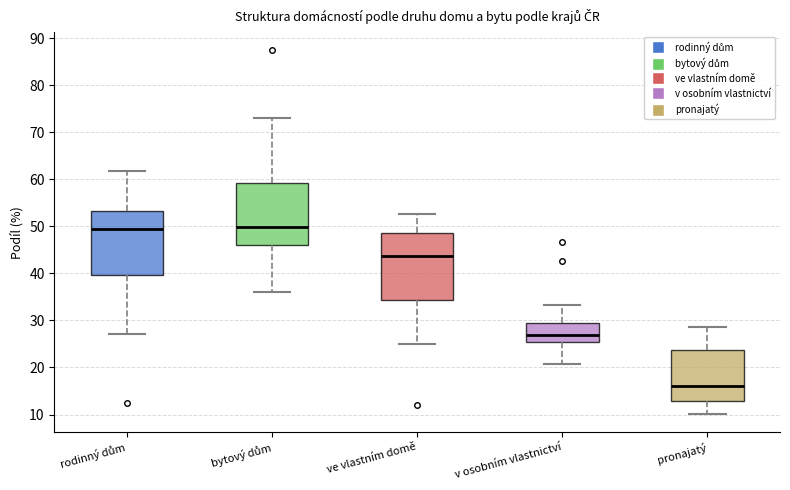

Where is the upper edge of the box for rodinný dům on the y-axis? The values are not printed on the chart, so give them approximately, as read against the axis.

53